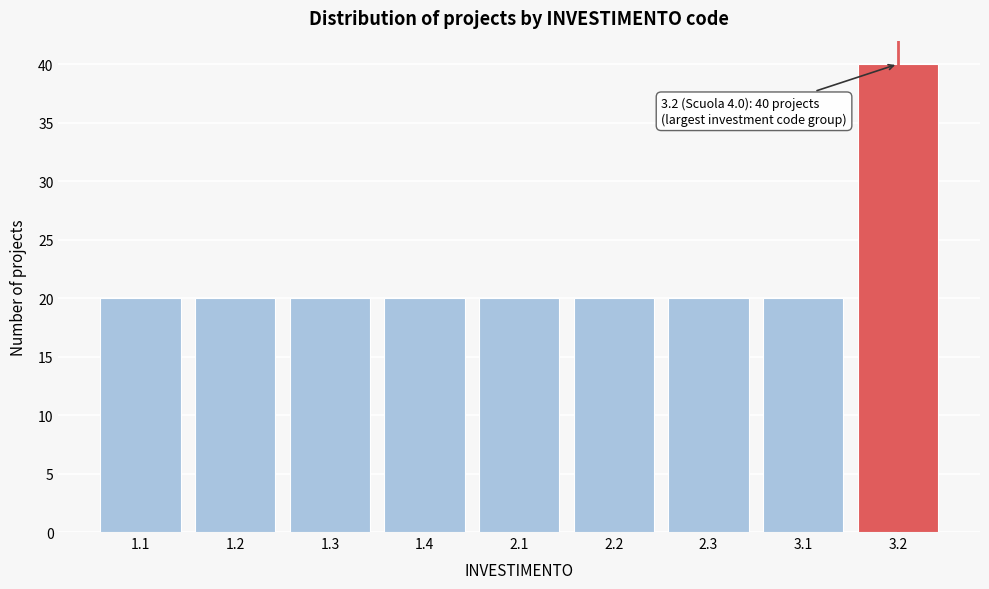

Reading left to right, extract all data points from this chart.

1.1=20	1.2=20	1.3=20	1.4=20	2.1=20	2.2=20	2.3=20	3.1=20	3.2=40